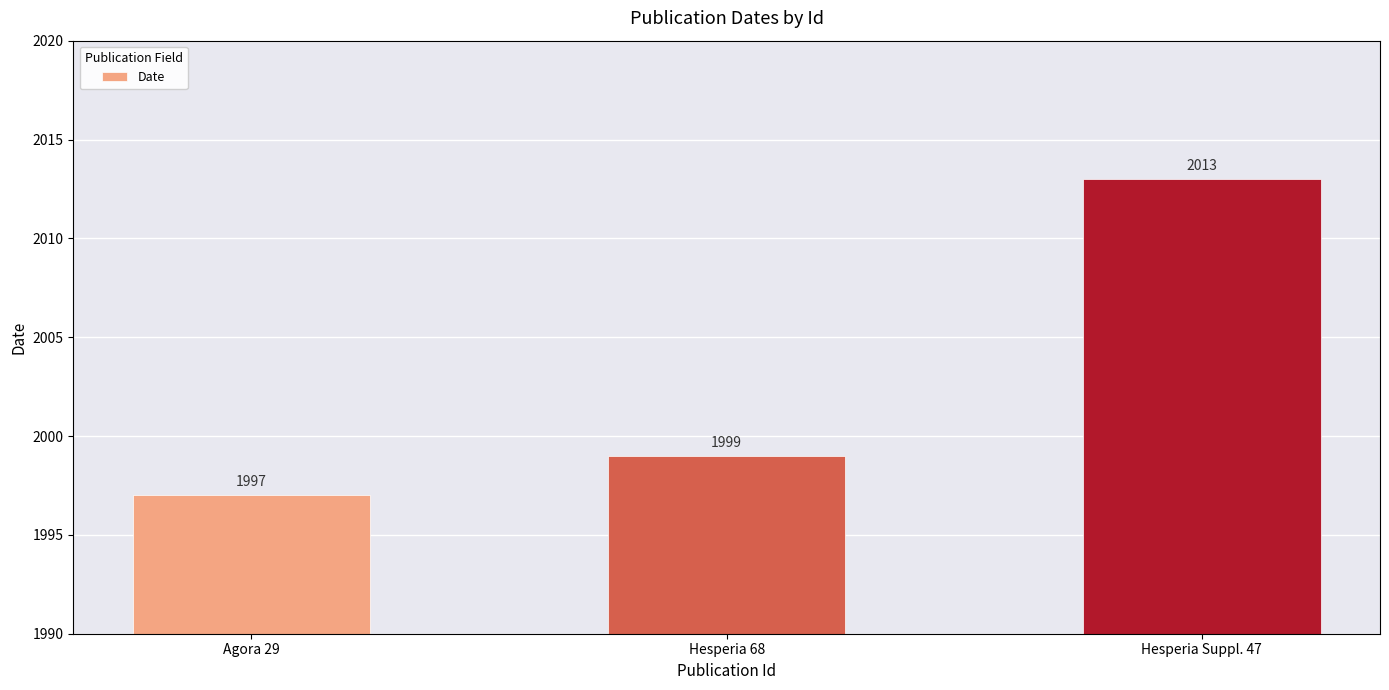

What is the difference between the values at Agora 29 and Hesperia 68?

2